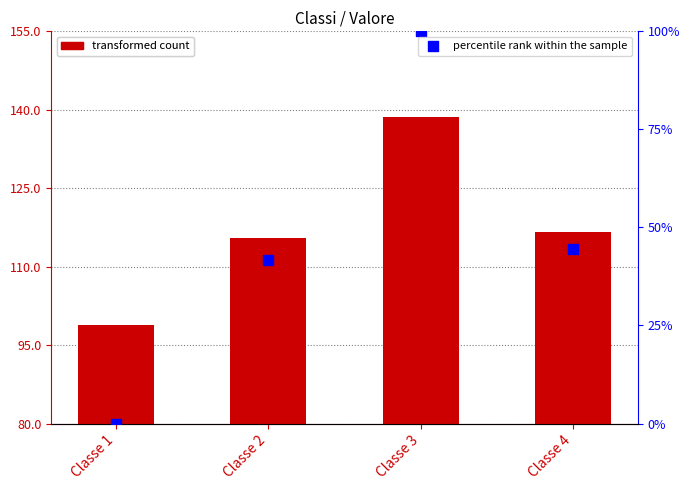

What is the total value across all series at Classe 3?

238.6